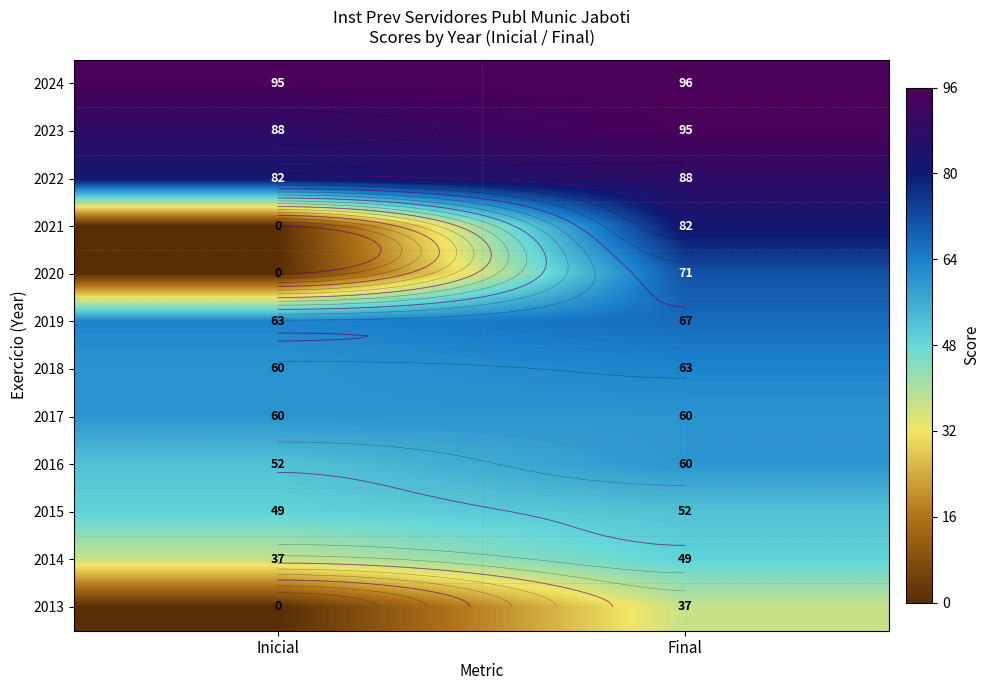

What is the sum of the 2019 values at Inicial and Final?

130